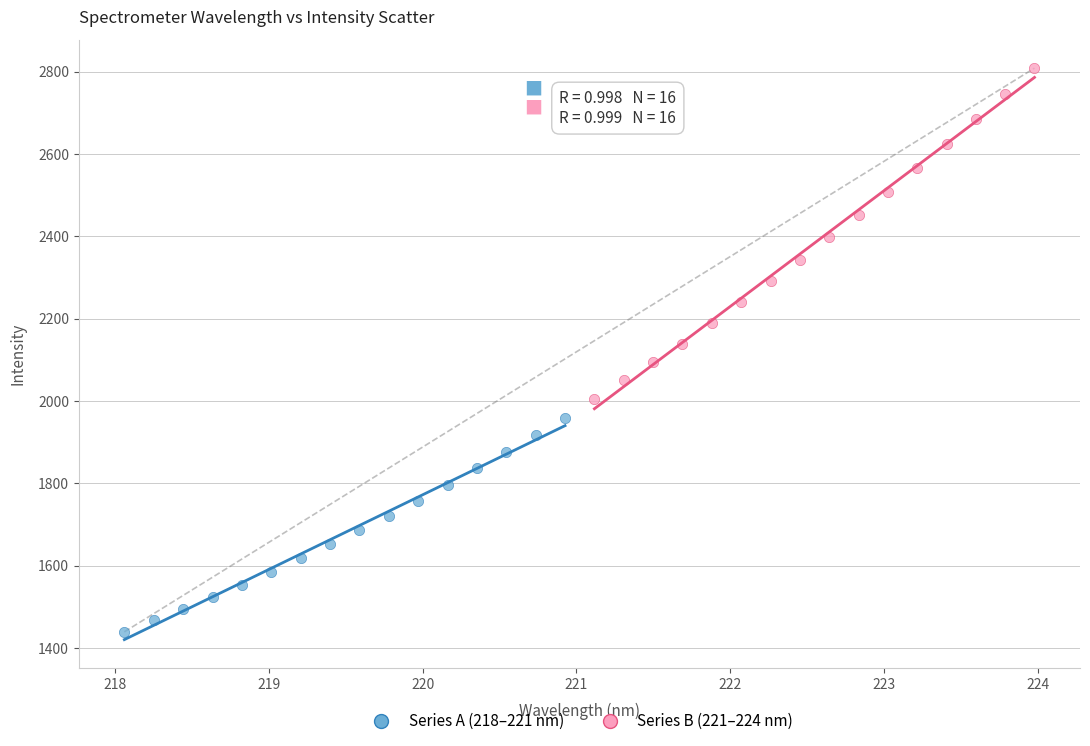

What are all the series names shown in the legend?

Series A (218–221 nm), Series B (221–224 nm)